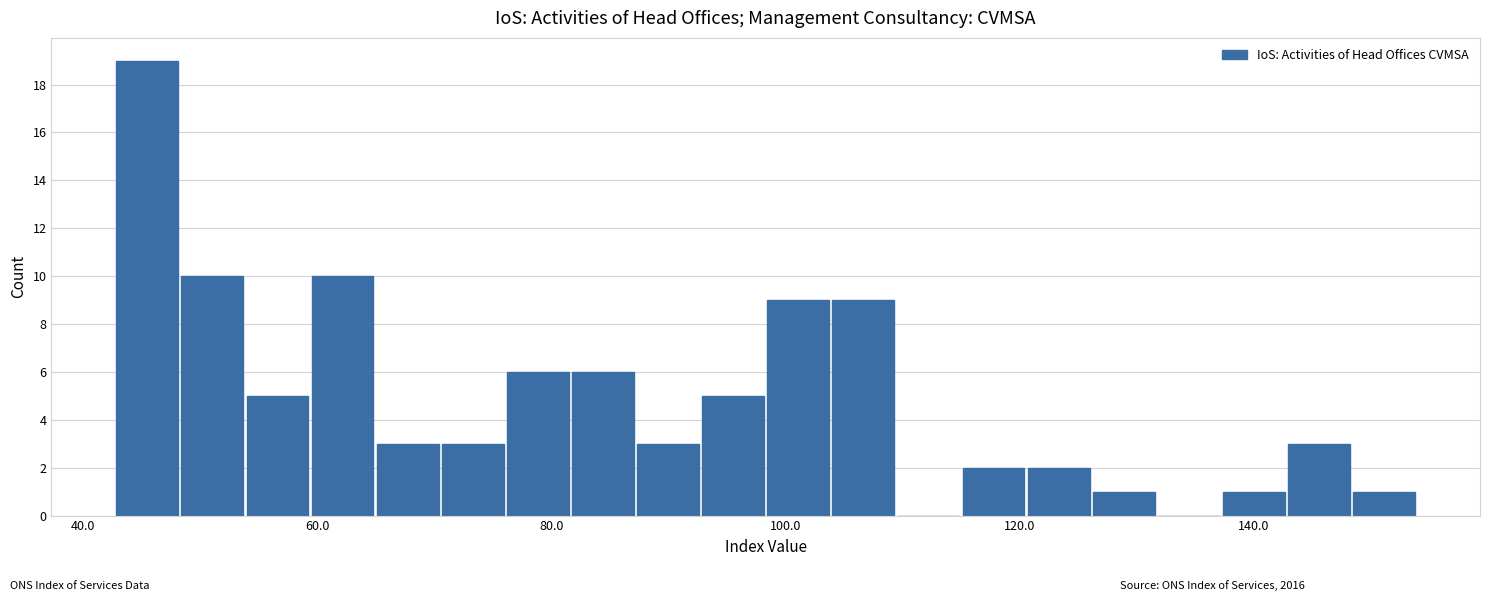

Read against the x-axis, roughly where is the centre of the tallest bar?

46